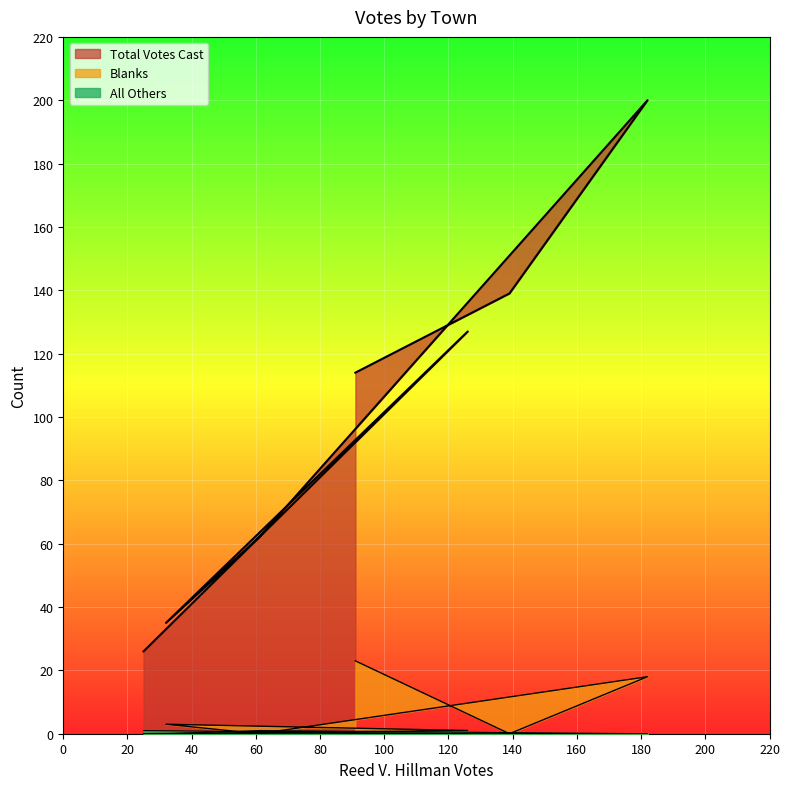

What is the sum of all Blanks values?

45